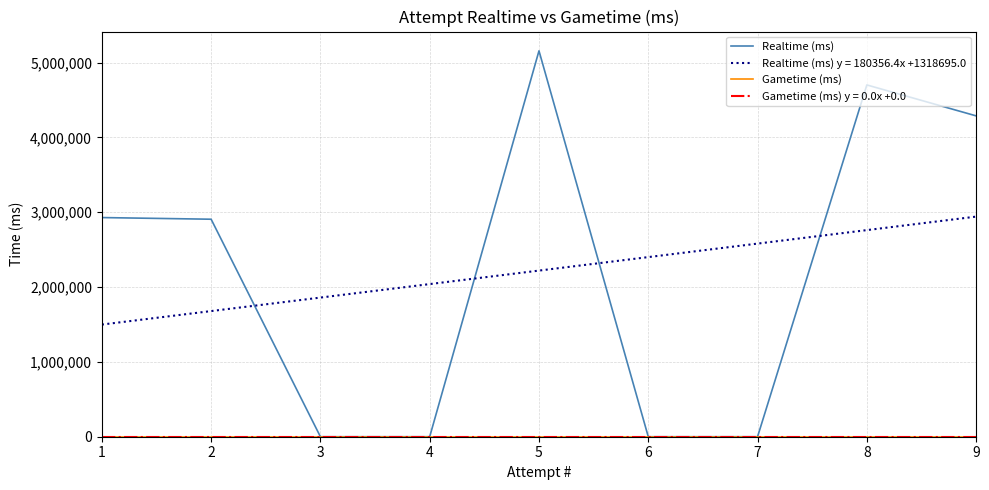

Does the chart display data point markers on the line(s)?

No